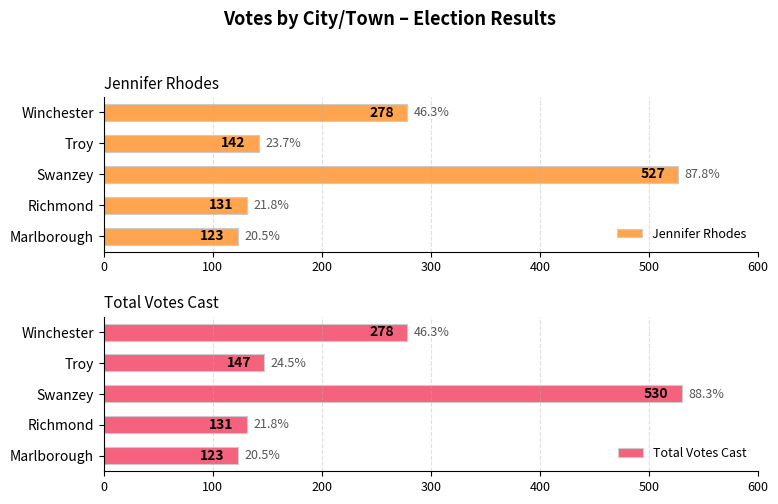

Reading left to right, extract all data points from this chart.

Jennifer Rhodes: 123	131	527	142	278
Total Votes Cast: 123	131	530	147	278